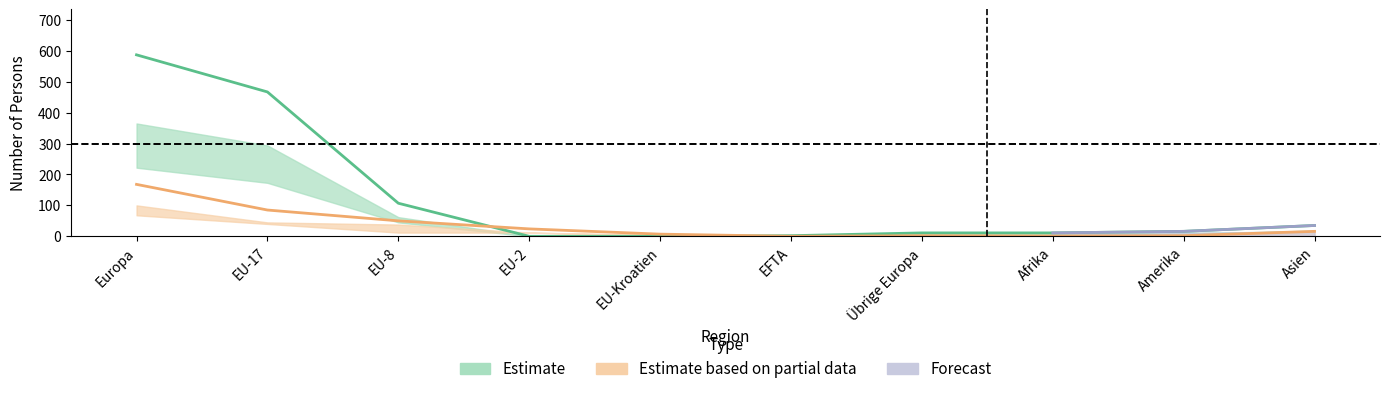

Where does the Aufenthalter (B) Männer series first go above 11?

Europa